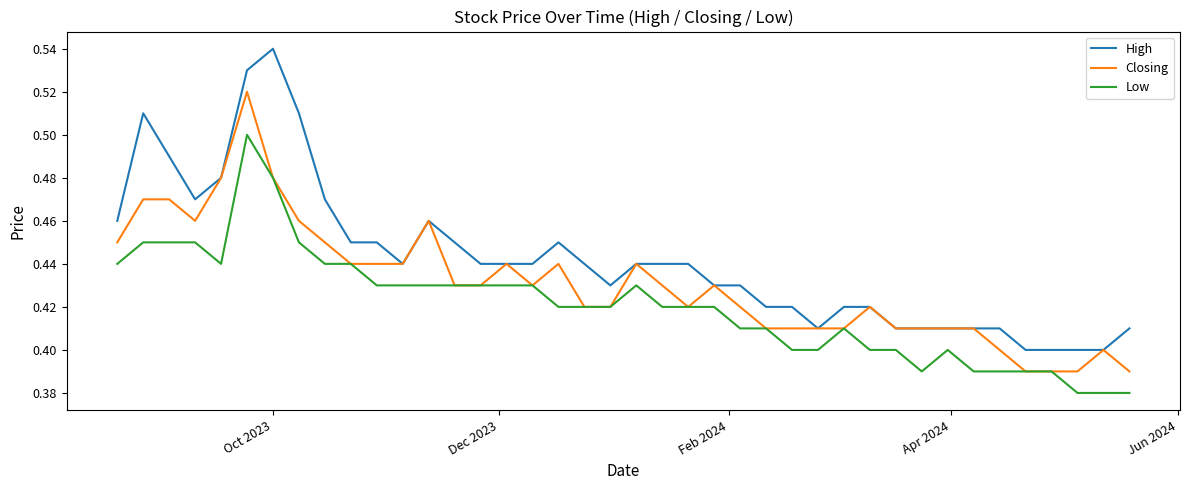

Which series has the largest total across all categories?

High